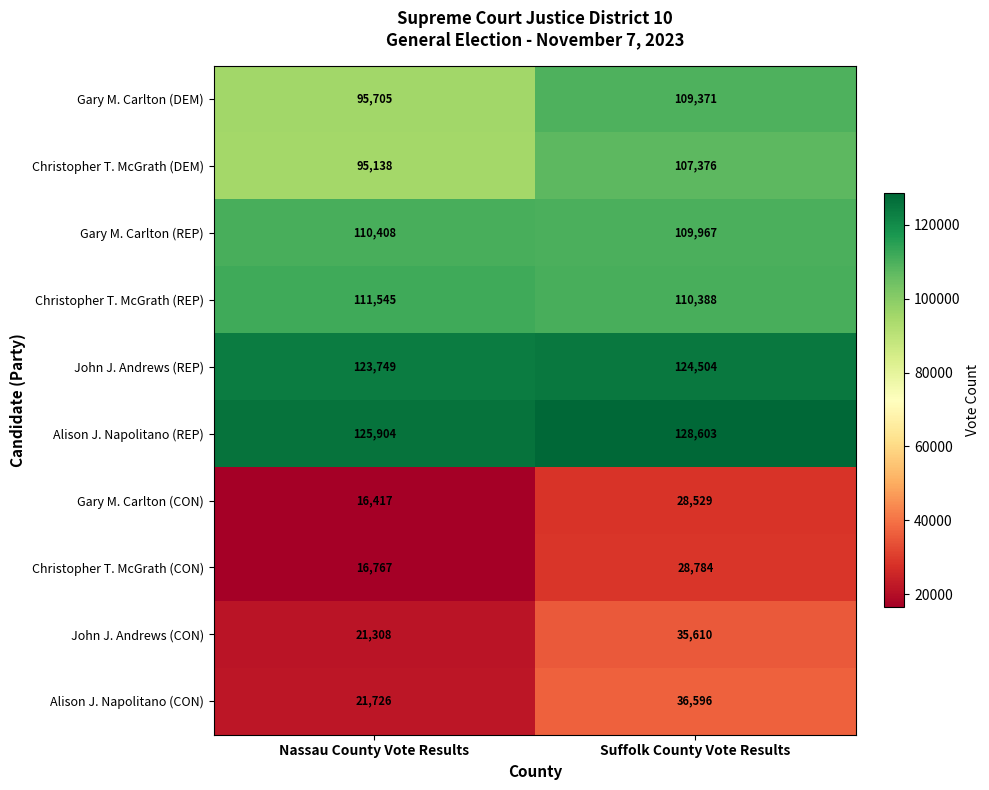

The value of Christopher T. McGrath (CON) at Nassau County Vote Results is 6006. True or false?

False